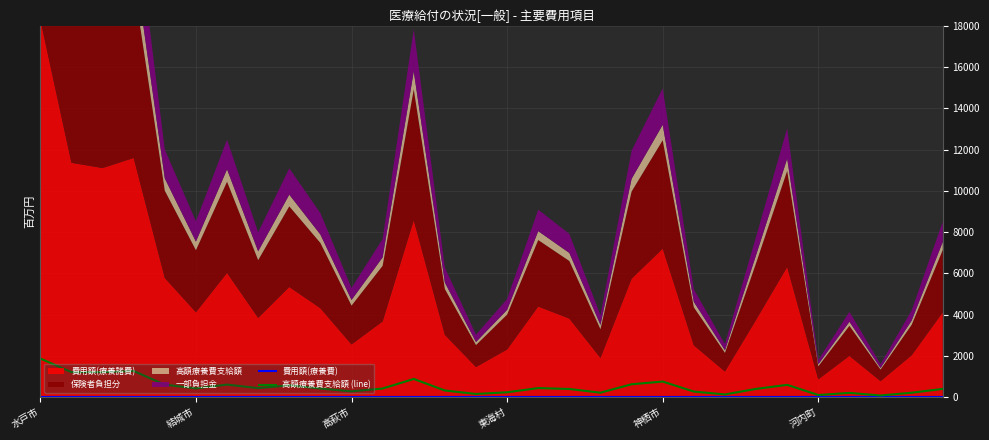

At which label is 高額療養費支給額 (line) closest to 969?

12